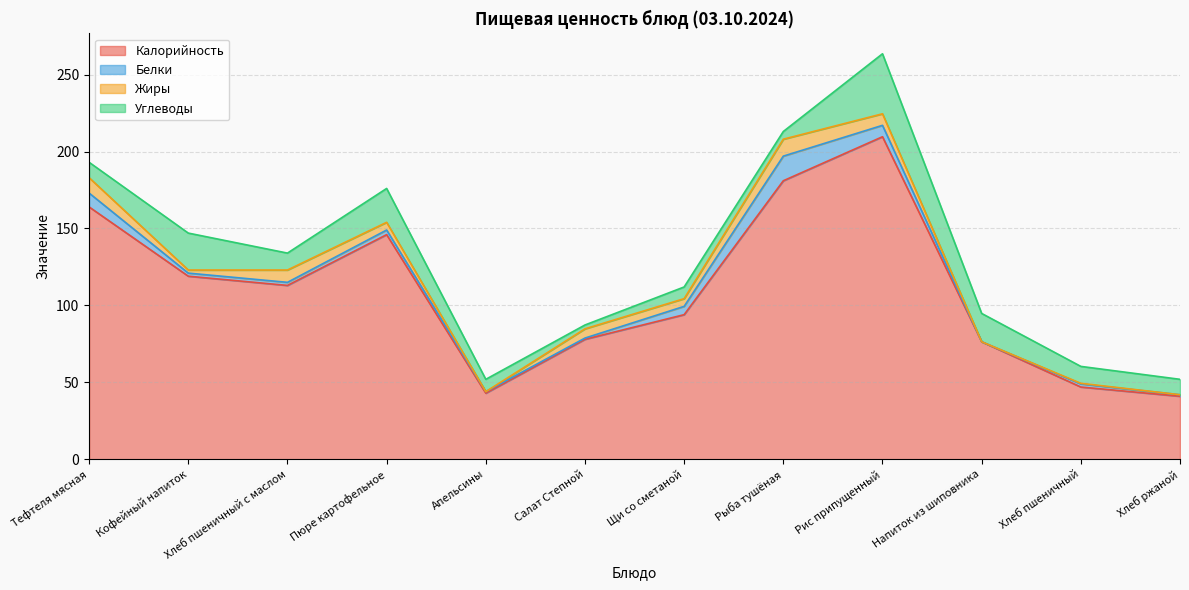

True or false: Углеводы and Жиры cross at least once.

True